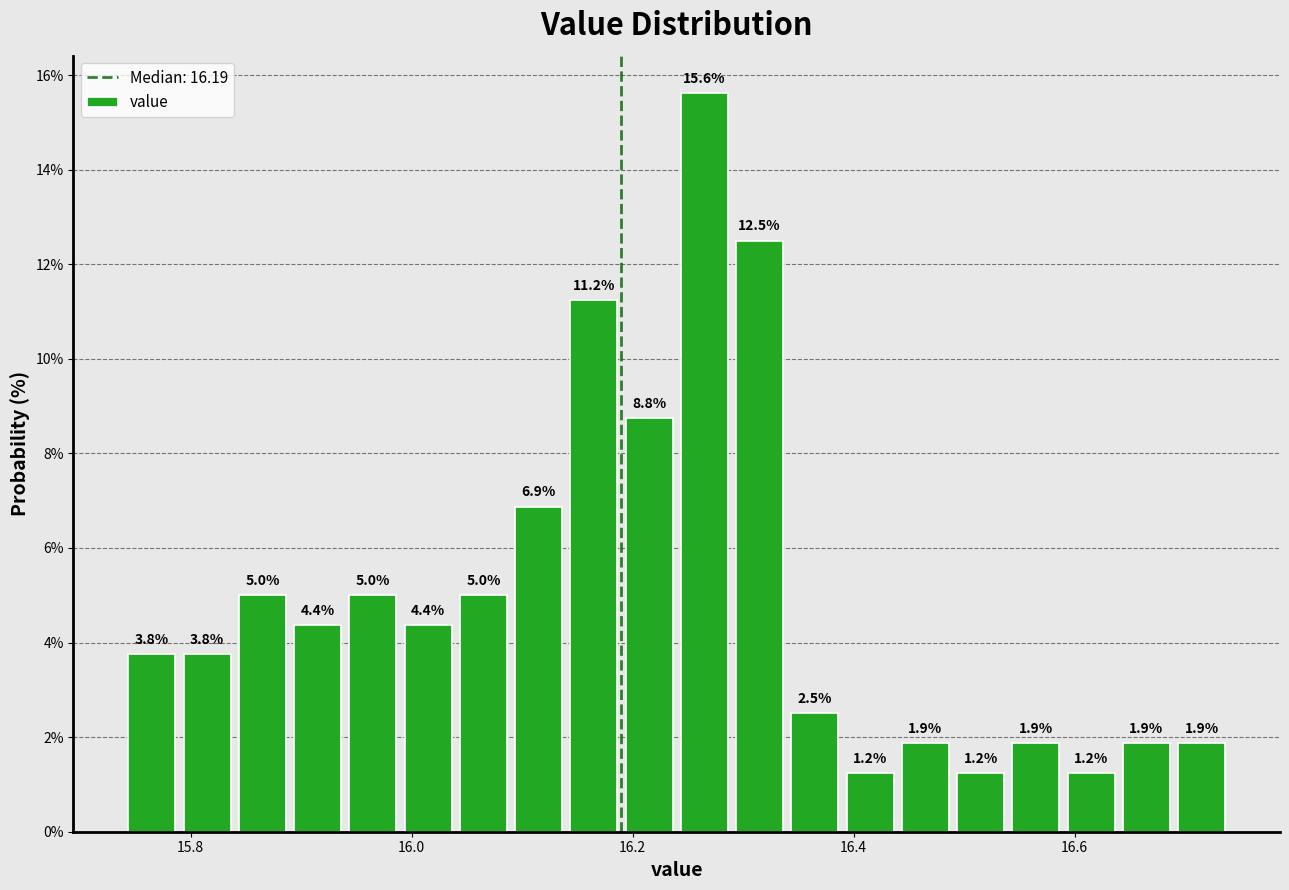

Read against the x-axis, roughly where is the centre of the tallest bar?

16.26